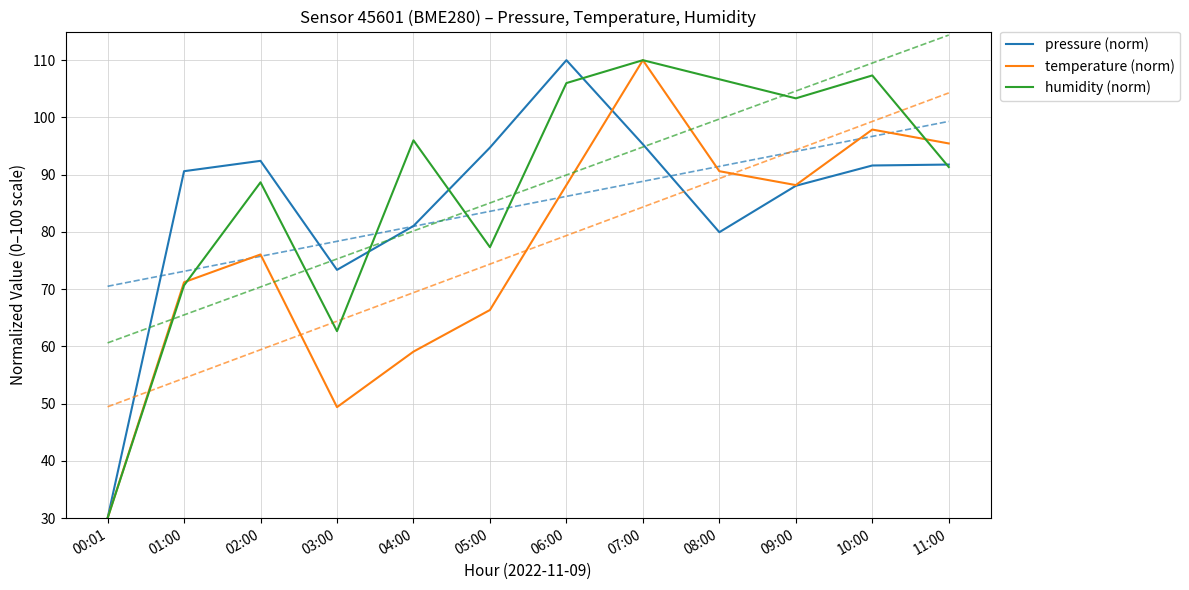

True or false: pressure (norm) and humidity (norm) intersect in this chart.

True